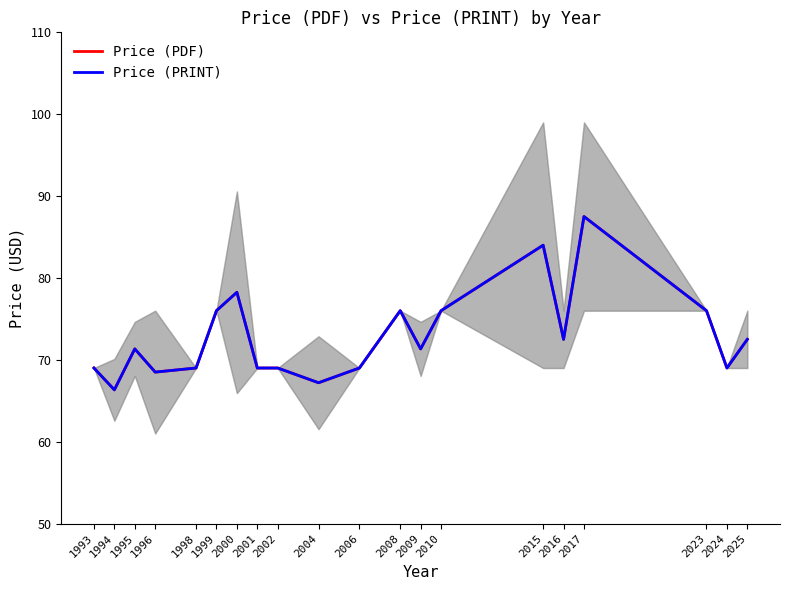

Rank the categories by Price (PDF) value from lowest to highest.

1994, 2004, 1996, 1993, 1998, 2001, 2002, 2006, 2024, 1995, 2009, 2016, 2025, 1999, 2008, 2010, 2023, 2000, 2015, 2017